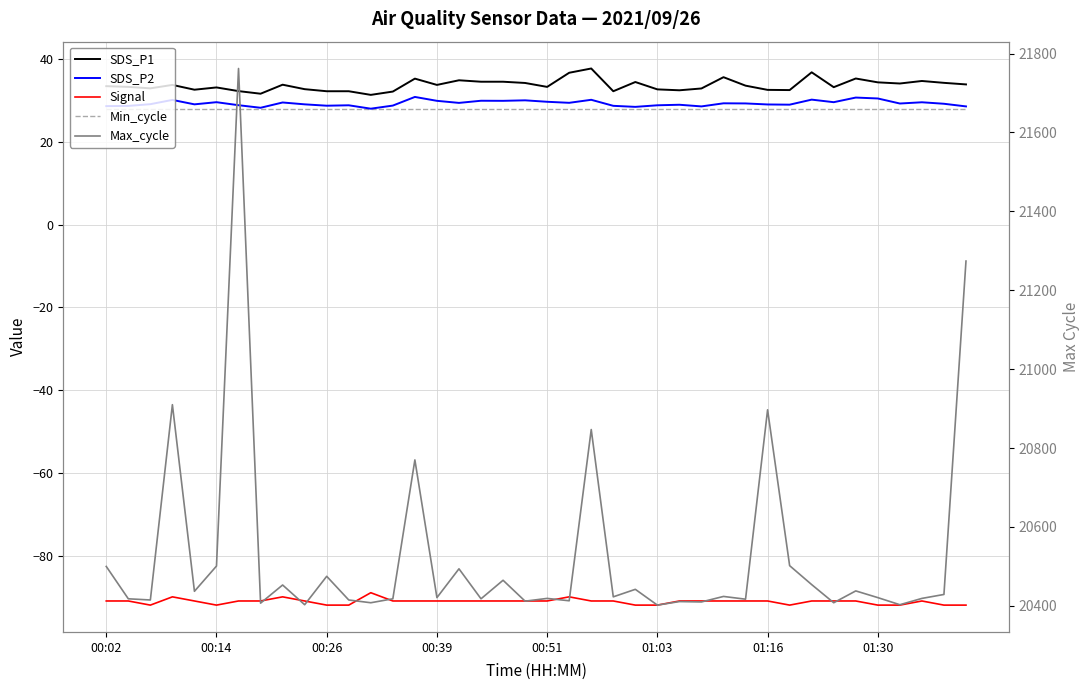

Does the chart display data point markers on the line(s)?

No